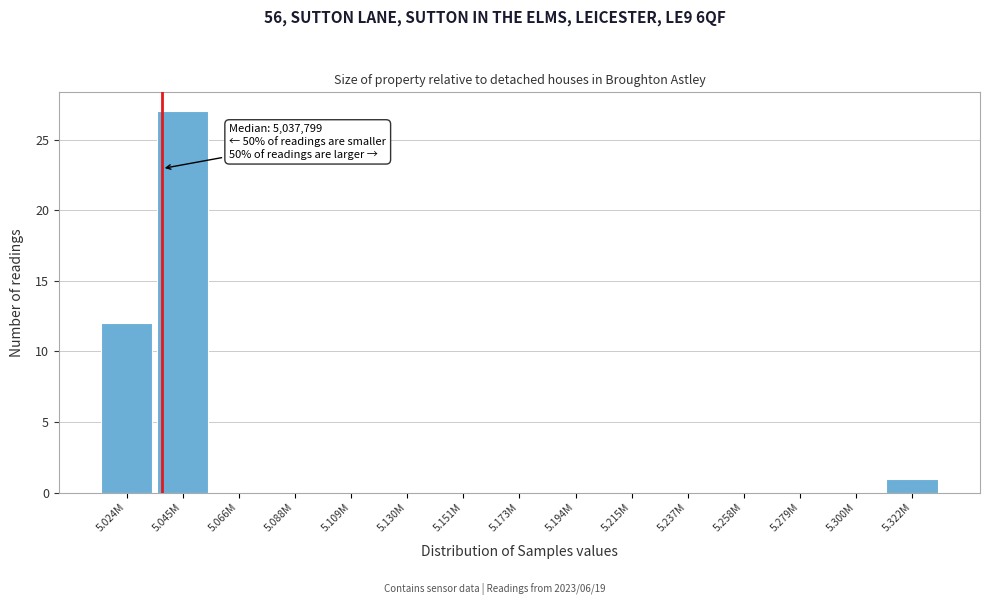

Reading left to right, what are all the values shown in this chart?

5.024M=12	5.045M=27	5.066M=0	5.088M=0	5.109M=0	5.130M=0	5.151M=0	5.173M=0	5.194M=0	5.215M=0	5.237M=0	5.258M=0	5.279M=0	5.300M=0	5.322M=1